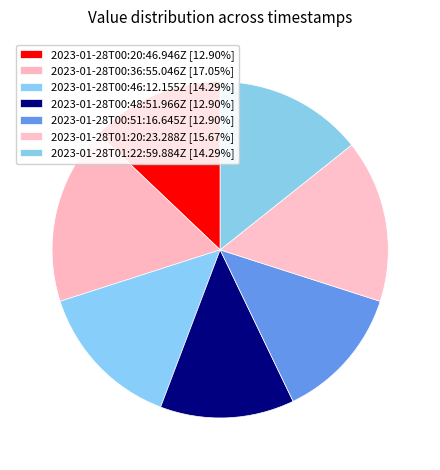

To the nearest percent, what is the difference between the largest and smallest slice percentages?

4%